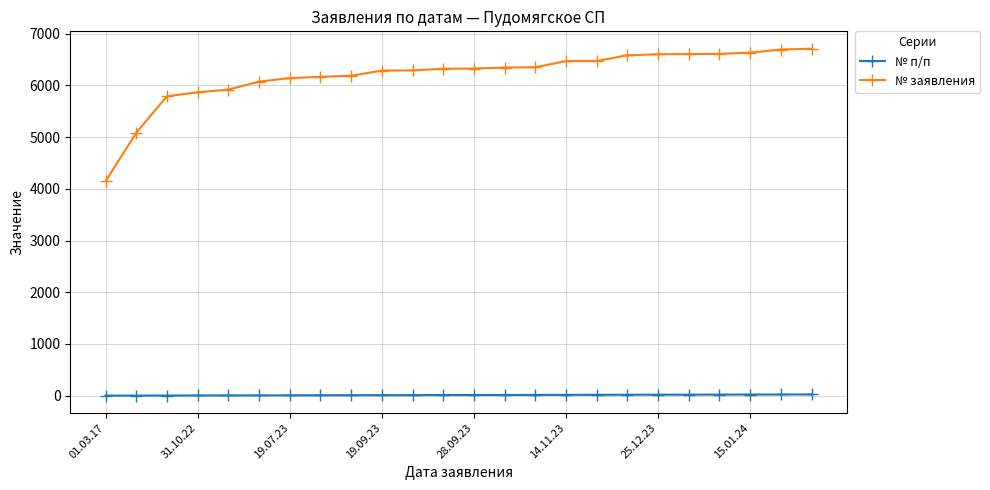

List the series in order of their peak value, lowest first.

№ п/п, № заявления